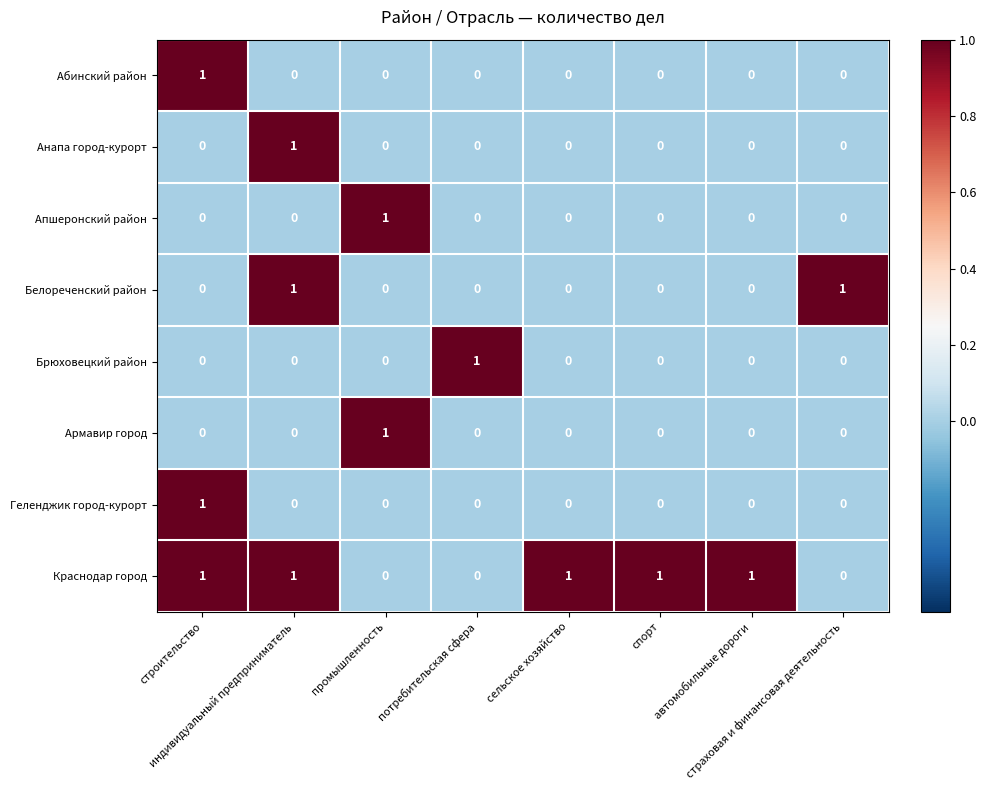

At how many categories does at least one series exceed 0?

8